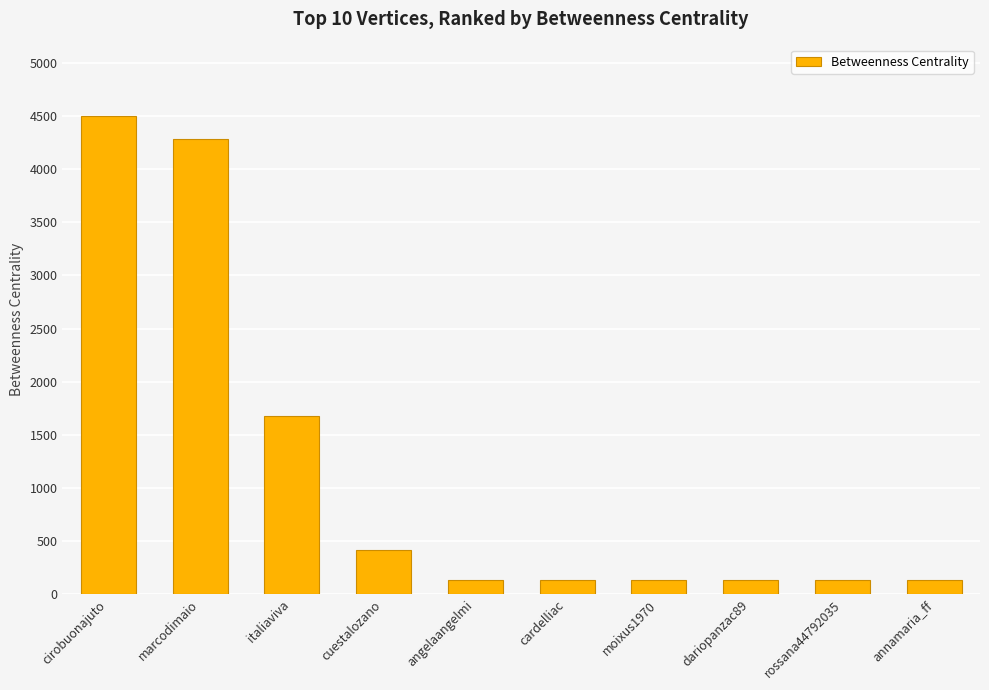

Reading left to right, extract all data points from this chart.

cirobuonajuto=4499.0	marcodimaio=4281.0	italiaviva=1673.1	cuestalozano=414.0	angelaangelmi=137.1	cardelliac=137.1	moixus1970=137.1	dariopanzac89=137.1	rossana44792035=137.1	annamaria_ff=137.1